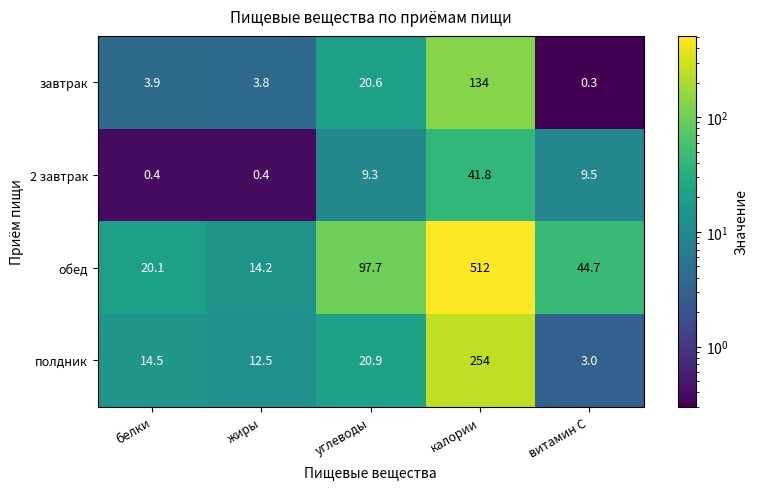

Which series has the widest spread of values?

обед